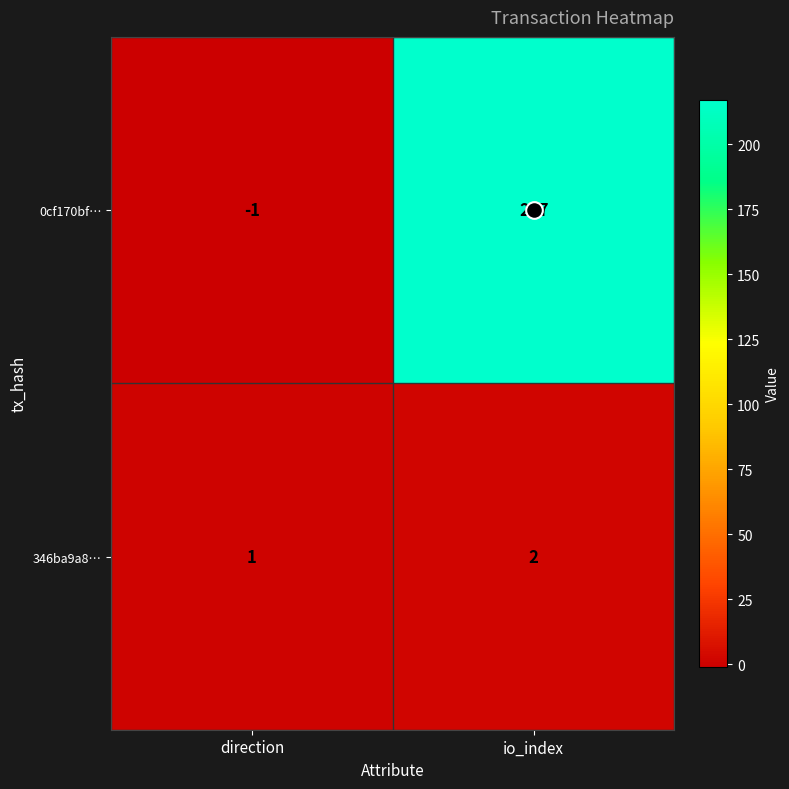

How many series are shown in this chart?

2